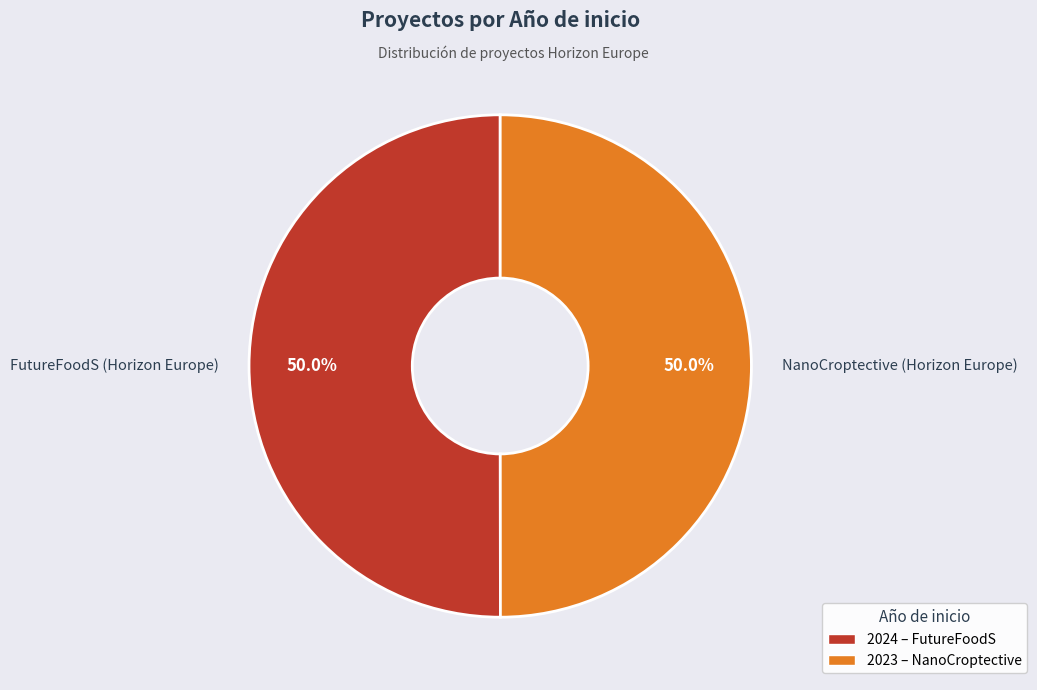

To the nearest percent, what portion does NanoCroptective (Horizon Europe) represent?

50%